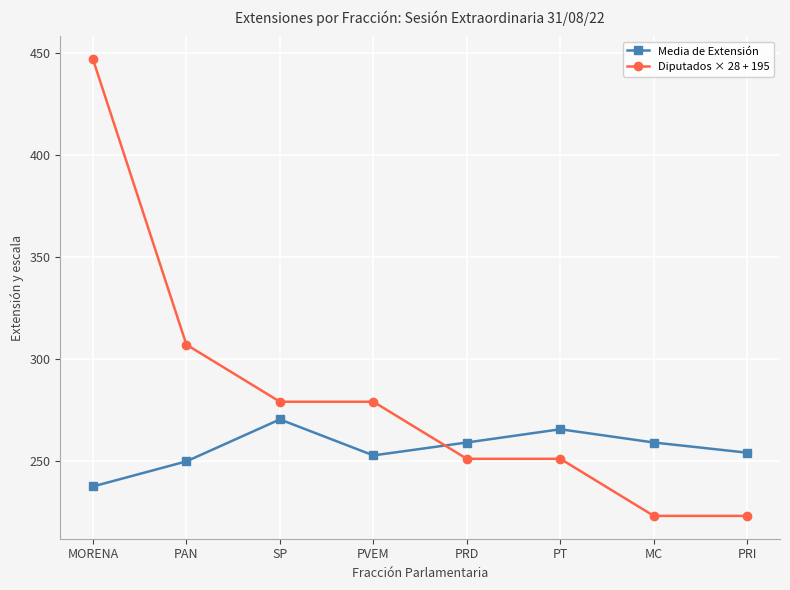

Where is the first local minimum for Media de Extensión?

PVEM